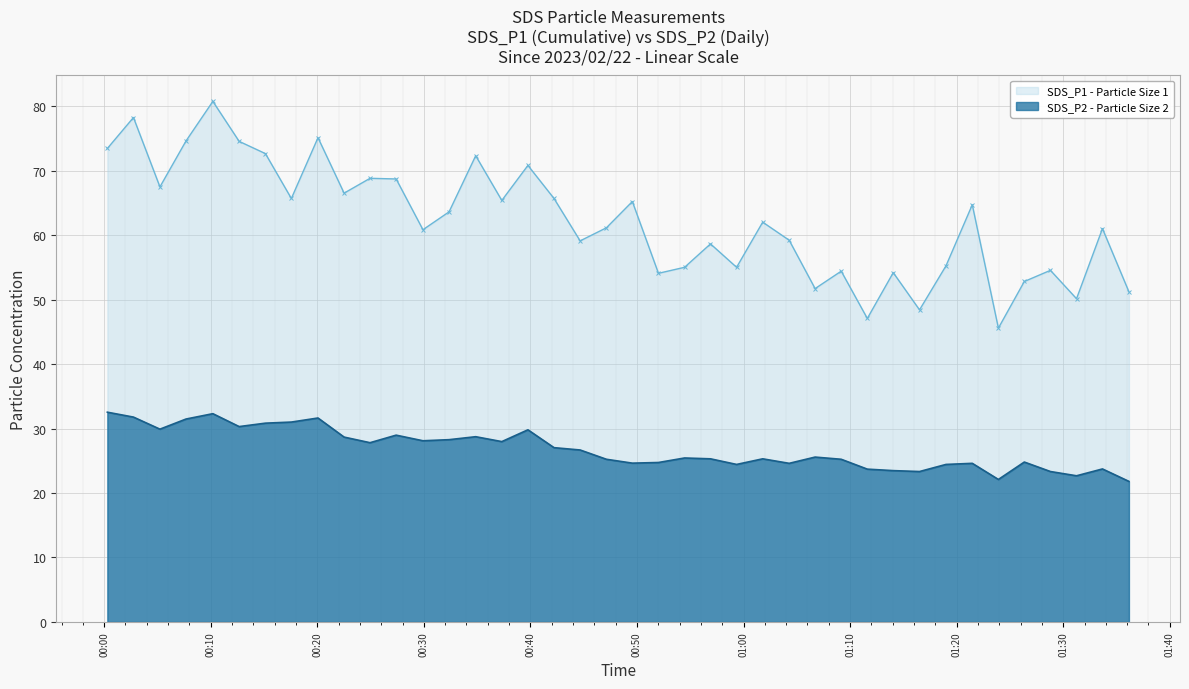

True or false: SDS_P1 - Particle Size 1 and SDS_P2 - Particle Size 2 intersect in this chart.

False